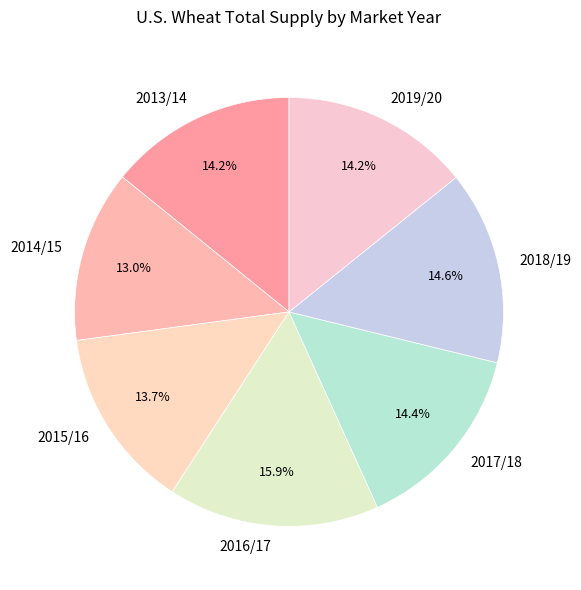

Is there a majority slice in this chart?

No